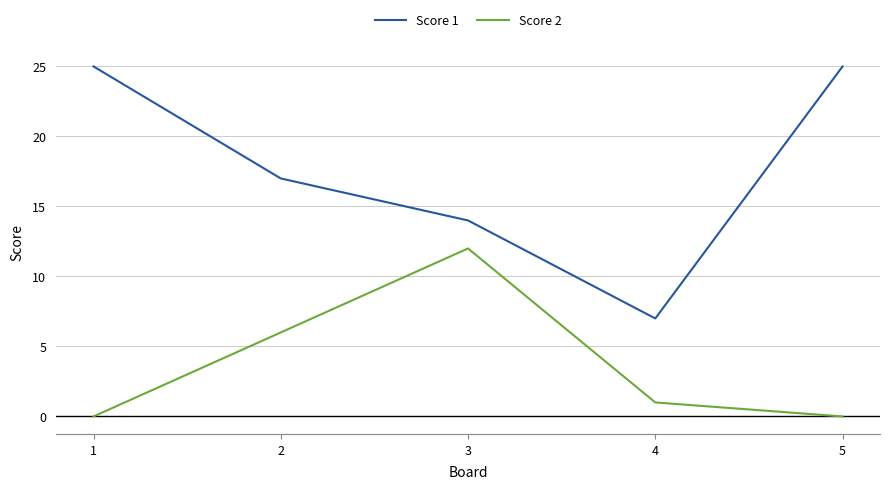

True or false: Score 1 and Score 2 cross at least once.

False